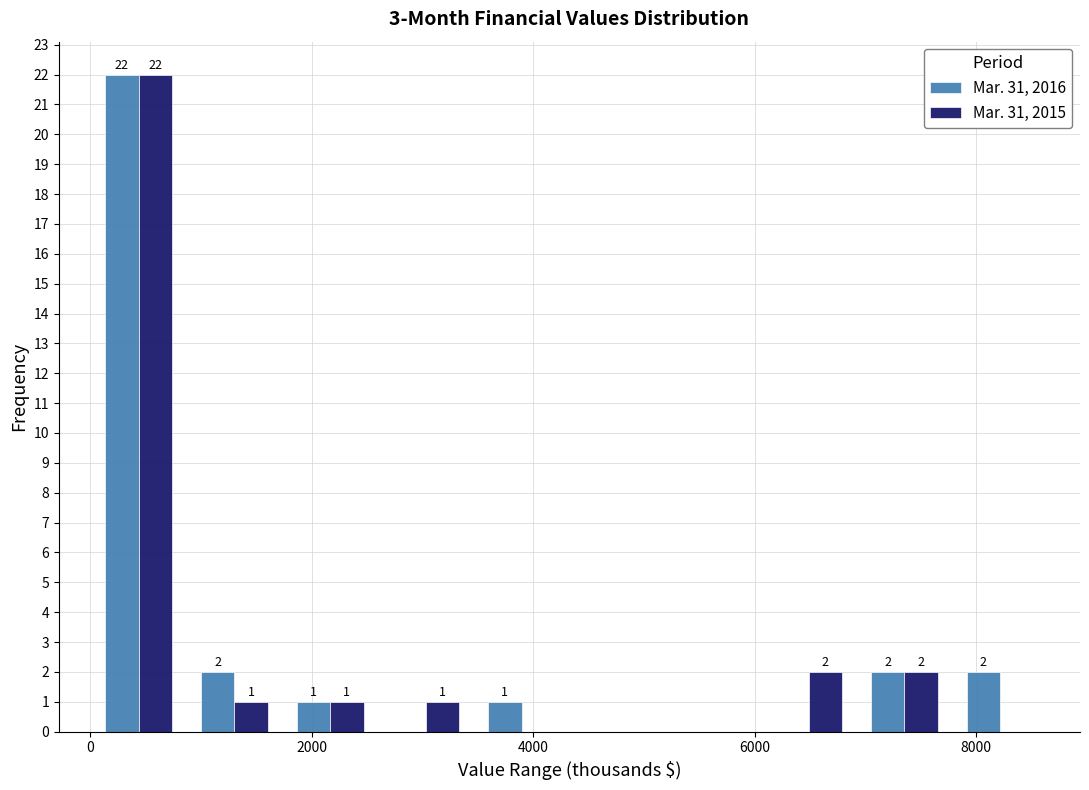

In the Mar. 31, 2016 series, which range on the x-axis has the tallest bar?

0 to 800